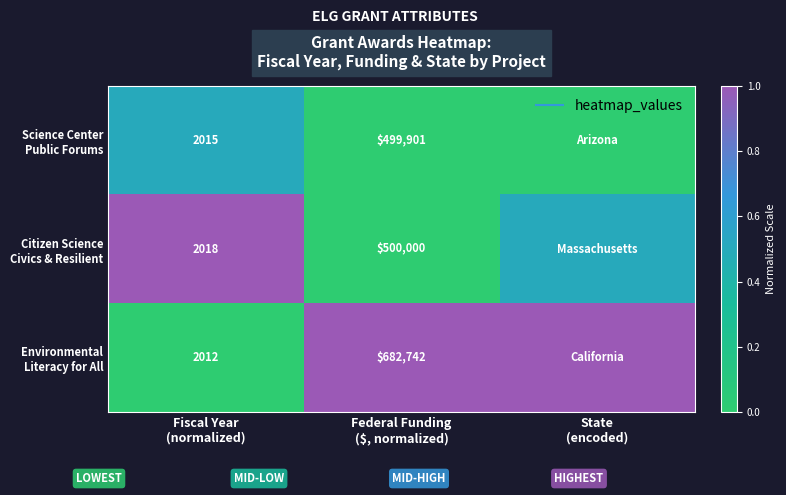

At which label is Science Center Public Forums closest to 0?

Federal Funding ($, normalized)